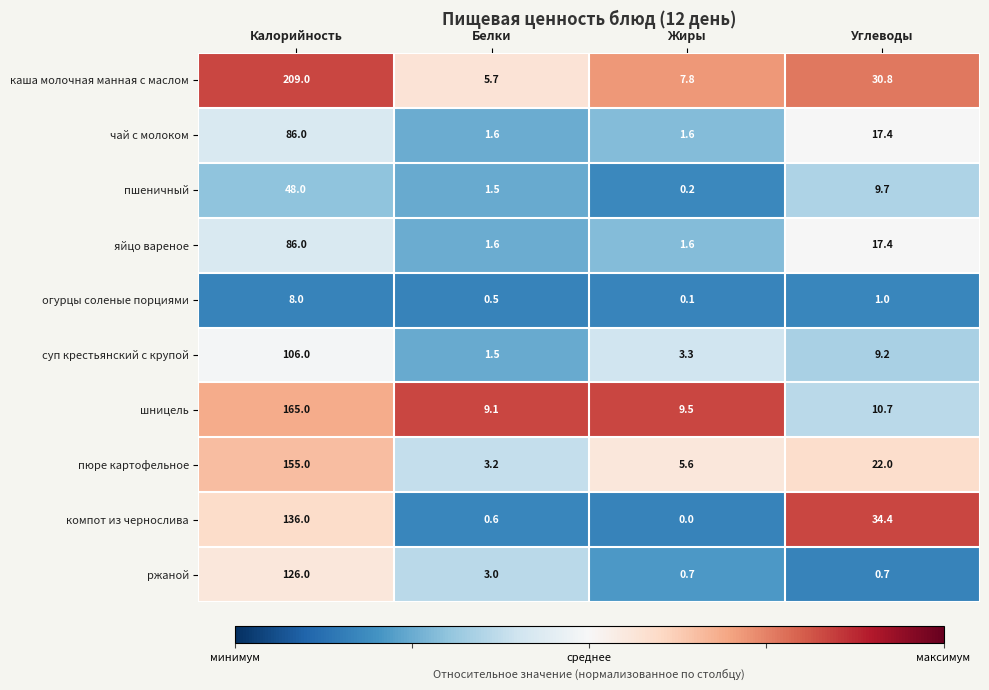

Read the пшеничный value at Белки.

1.5